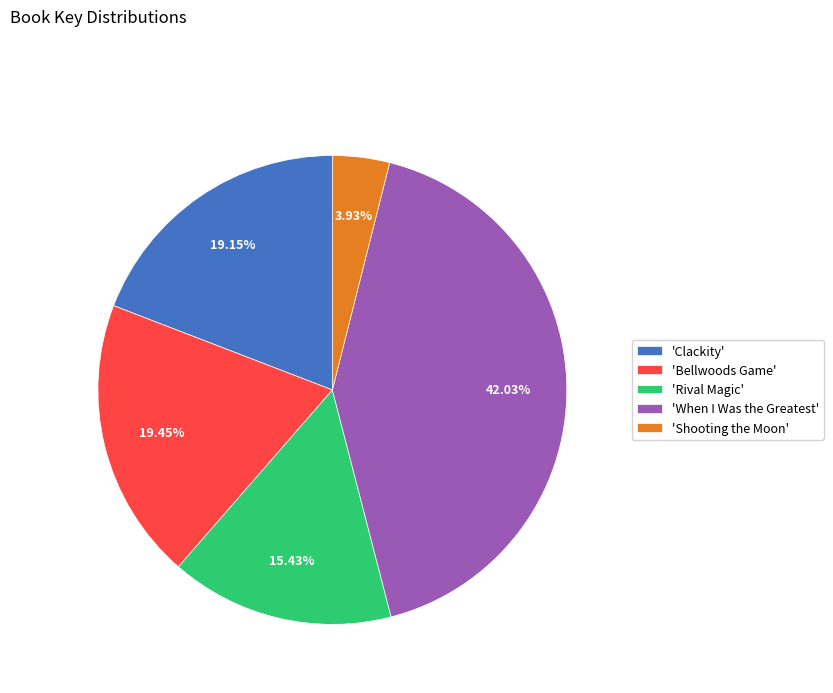

Is there any slice that represents more than half of the pie?

No